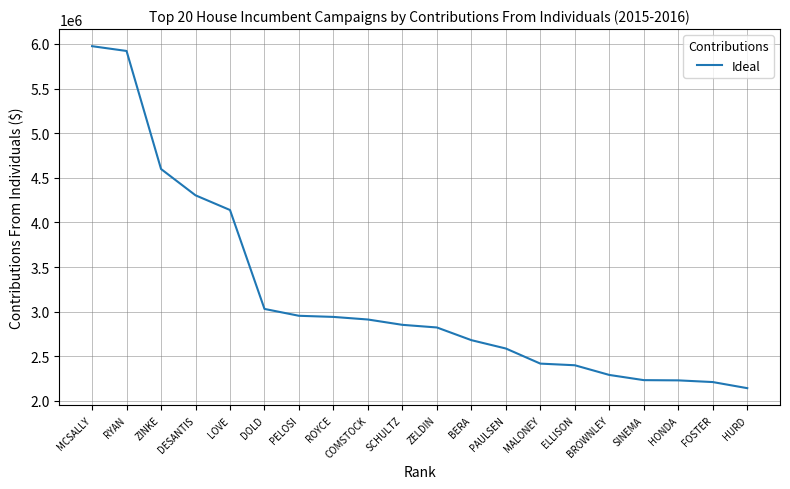

Approximately how many times larger is the value at SINEMA compared to MCSALLY?

0.4